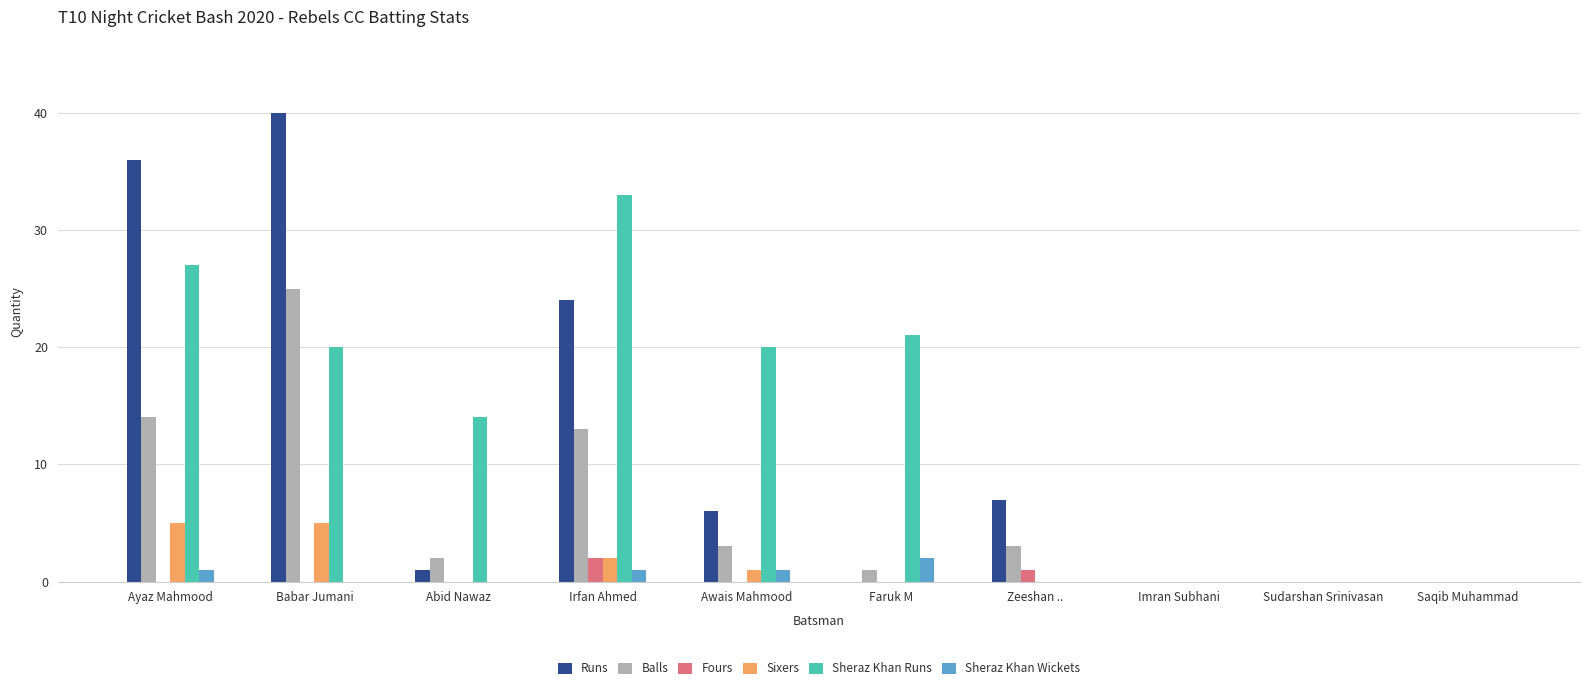

Reading right to left, transcribe all the data shown in this chart.

Runs: 0	0	0	7	0	6	24	1	40	36
Balls: 0	0	0	3	1	3	13	2	25	14
Fours: 0	0	0	1	0	0	2	0	0	0
Sixers: 0	0	0	0	0	1	2	0	5	5
Sheraz Khan Runs: 0	0	0	0	21	20	33	14	20	27
Sheraz Khan Wickets: 0	0	0	0	2	1	1	0	0	1